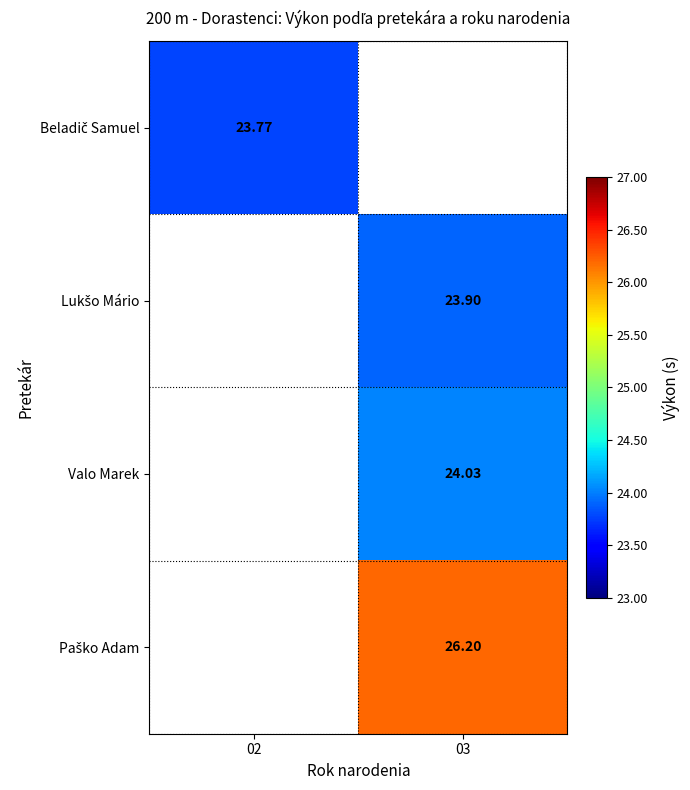

How many data points in Lukšo Mário are above 23?

1